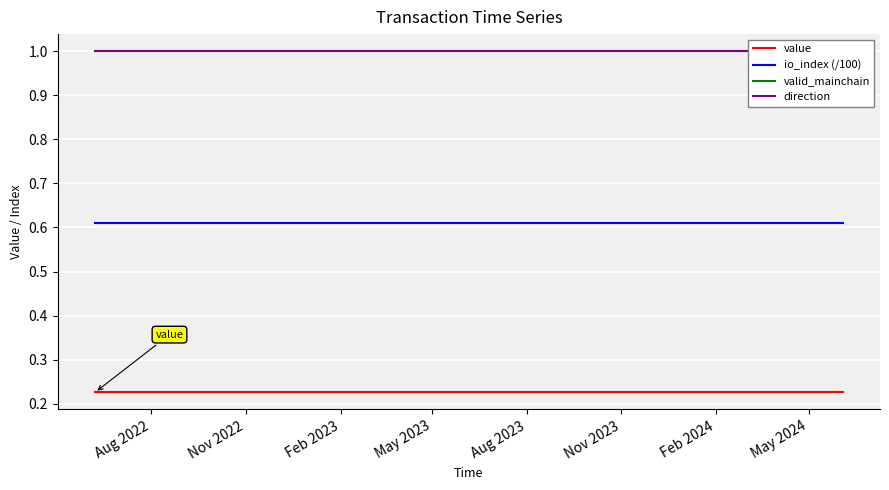

True or false: io_index (/100) and value intersect in this chart.

False